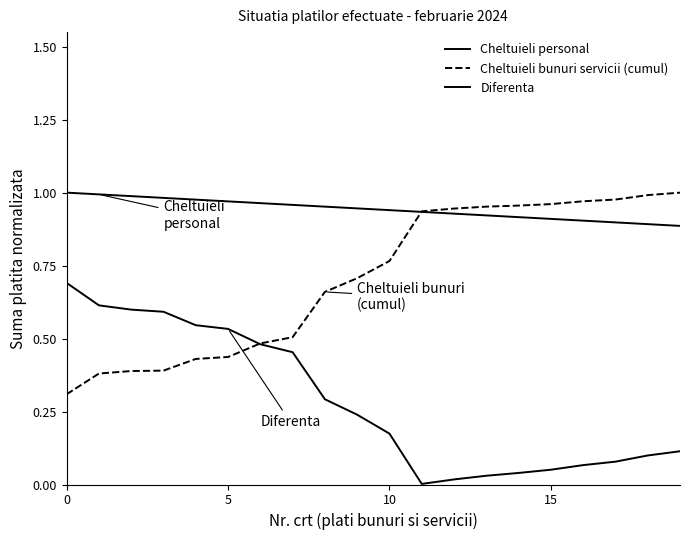

What is the difference between the maximum and minimum values in the Cheltuieli bunuri servicii (cumul) series?

0.7